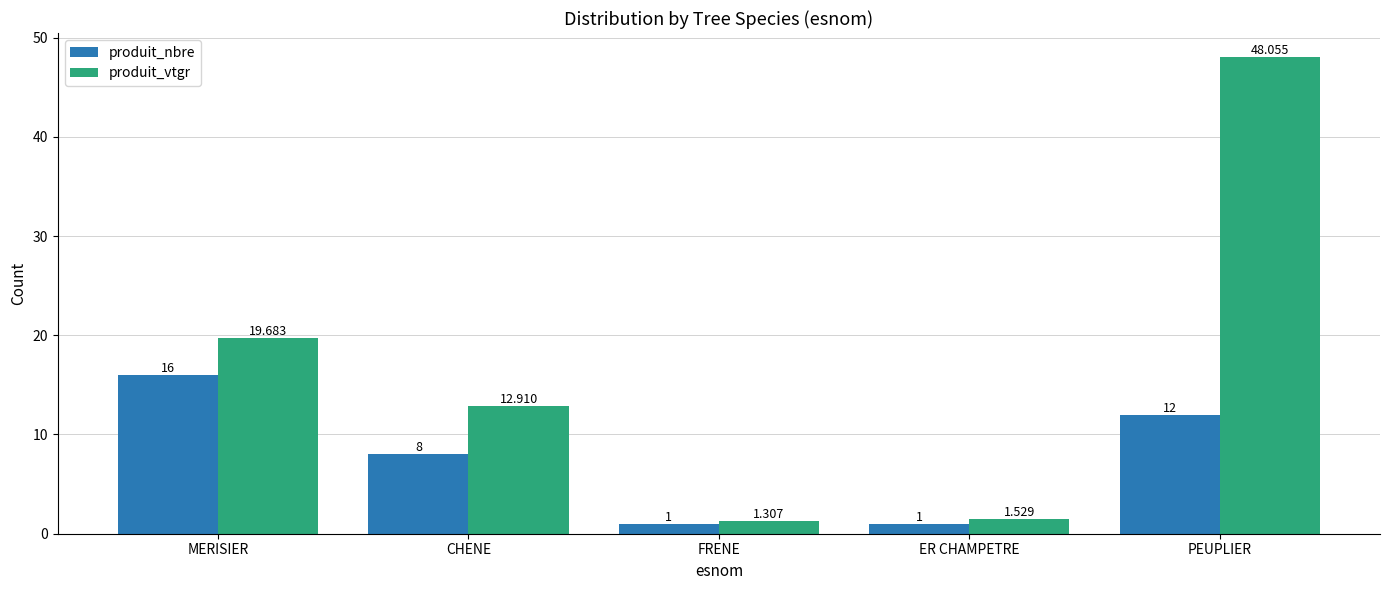

Which category has the highest value in the produit_vtgr series?

PEUPLIER